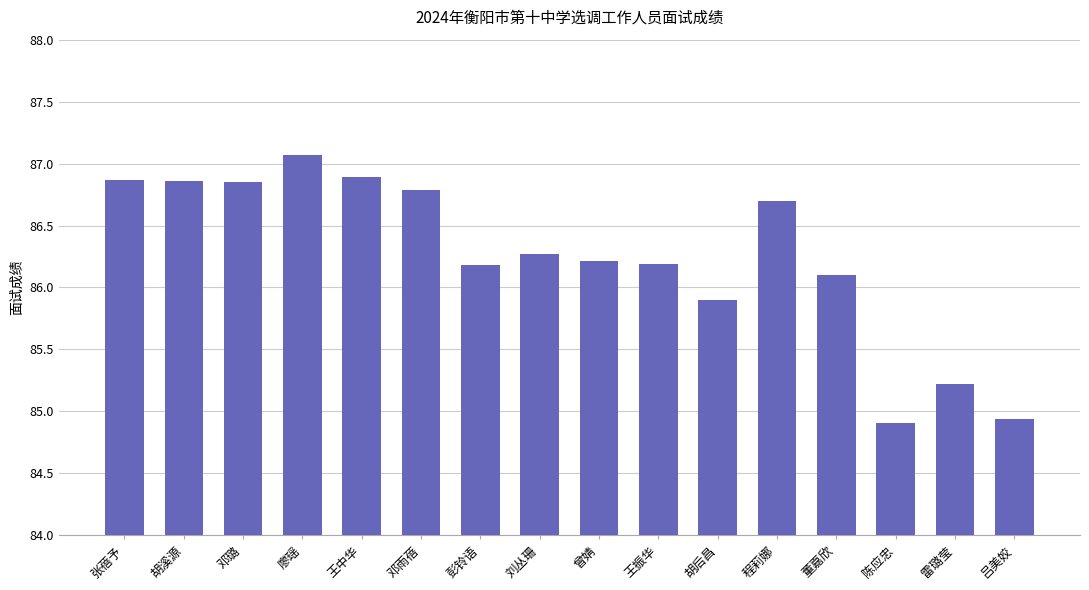

What is the difference between the maximum and minimum values?

2.2